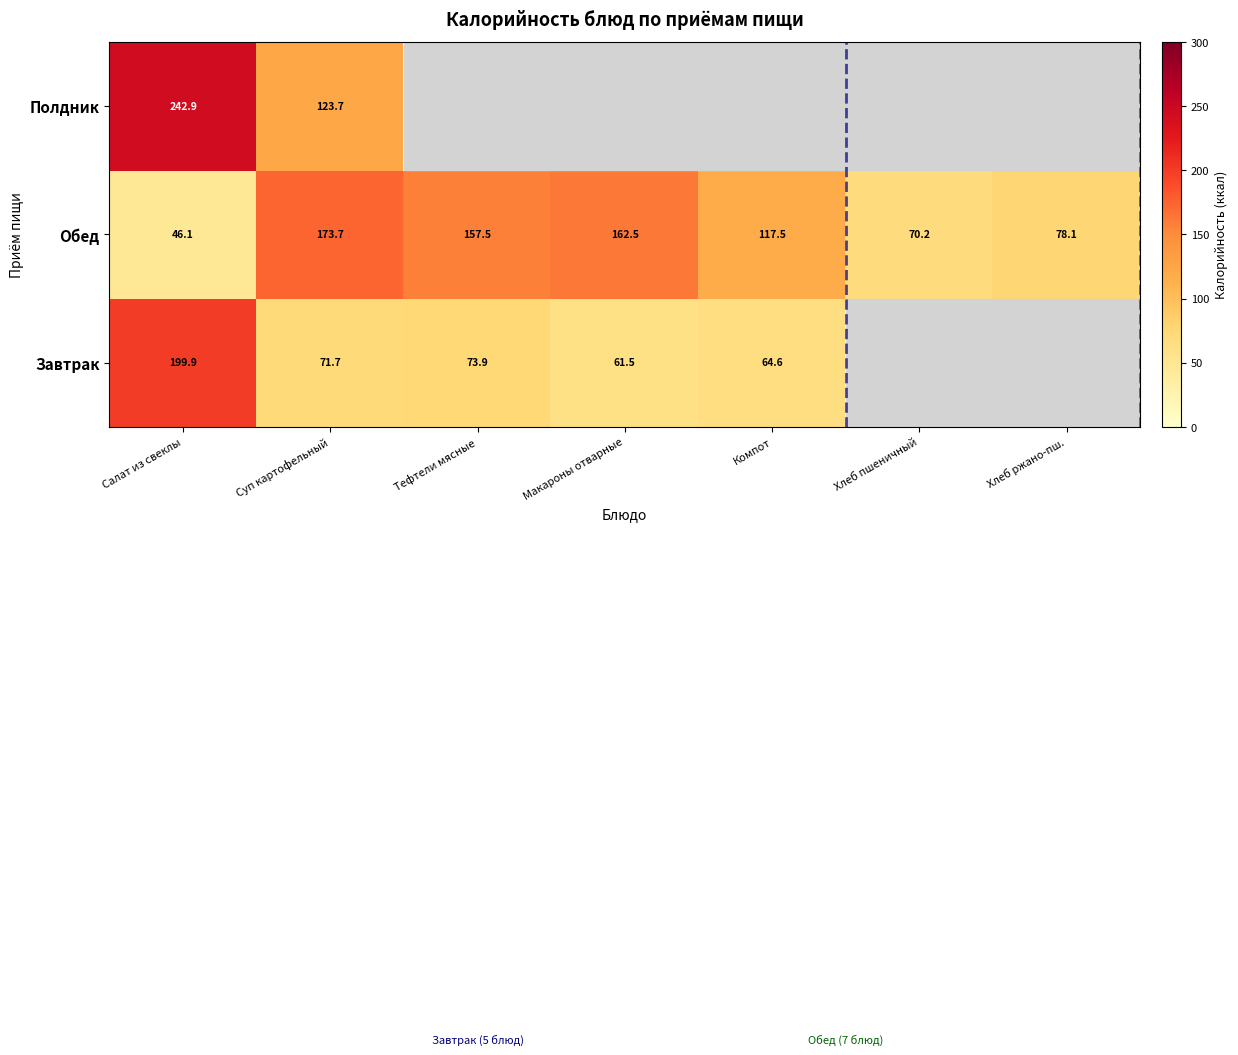

Is the value of Завтрак at Суп картофельный greater than the value of Полдник at Салат из свеклы?

No